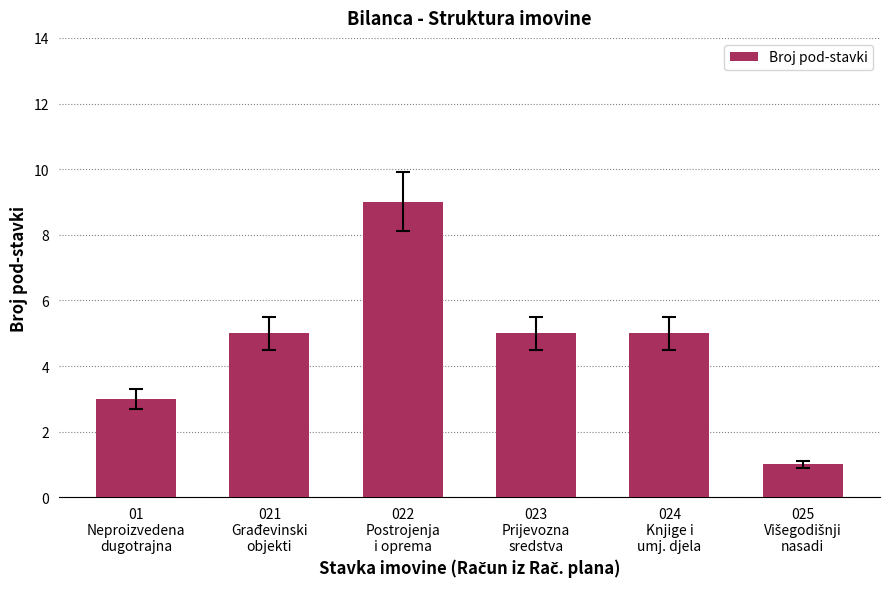

What is the smallest value displayed?

1